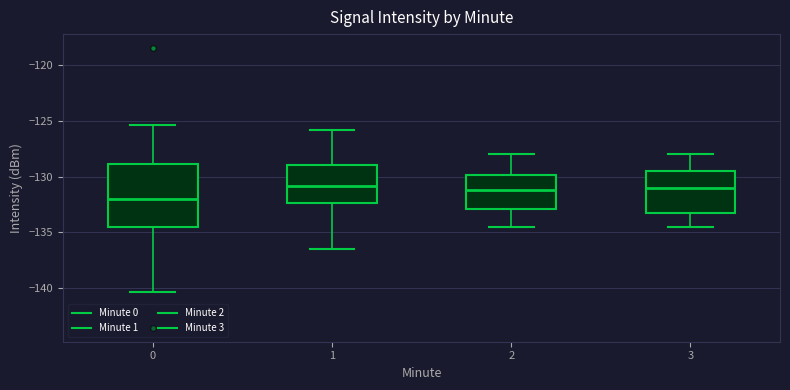

Where does the lower whisker of the box at x = 1 end on the y-axis? The values are not printed on the chart, so give them approximately, as read against the axis.

-136.5